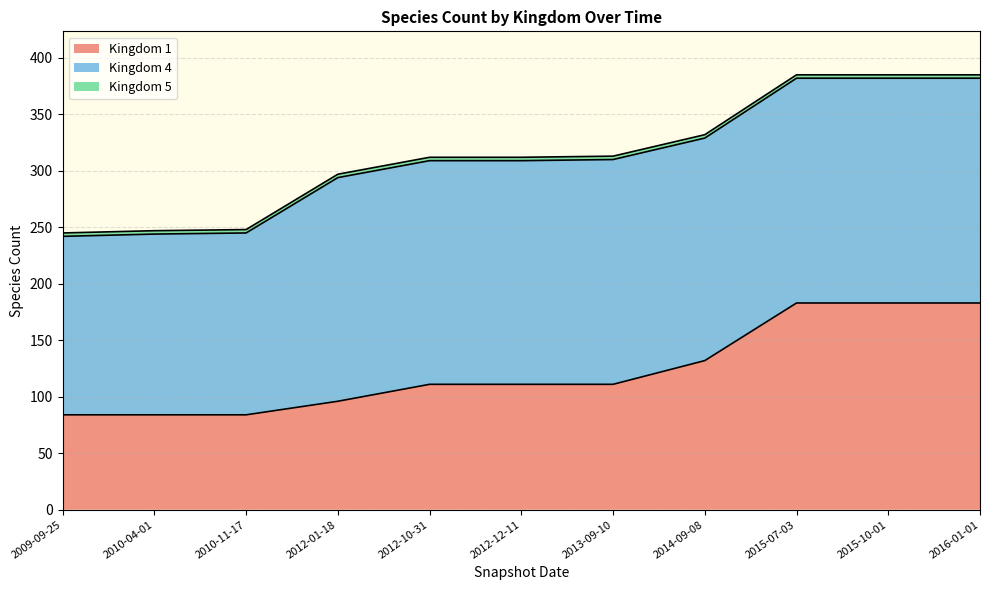

Which series has the widest spread of values?

Kingdom 1